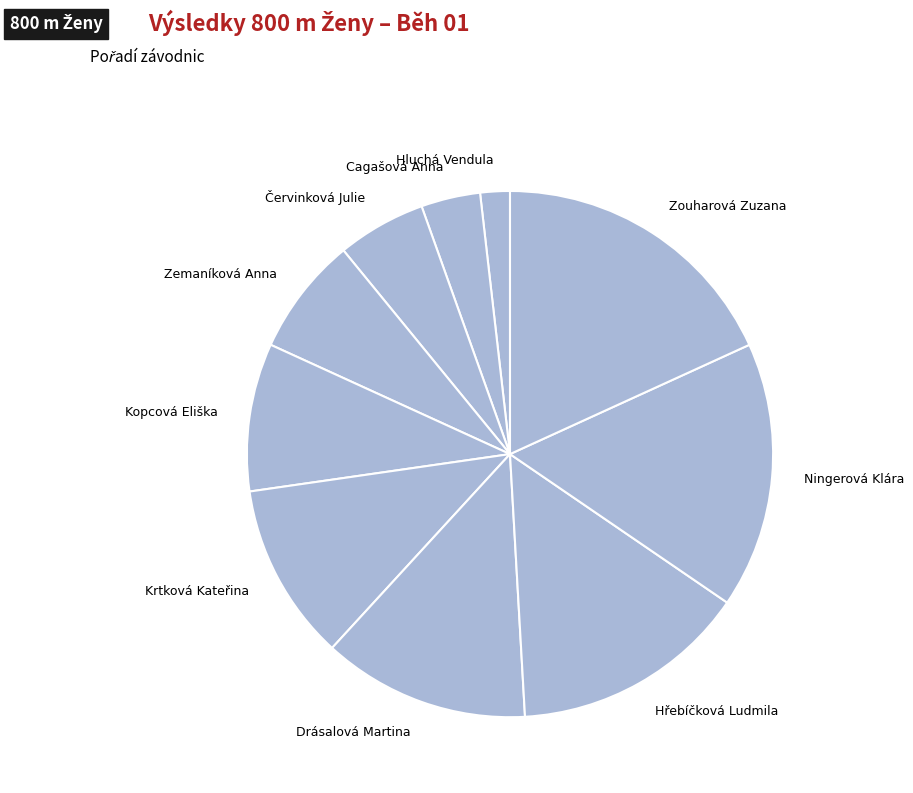

The Zouharová Zuzana slice represents 28% of the pie. True or false?

False